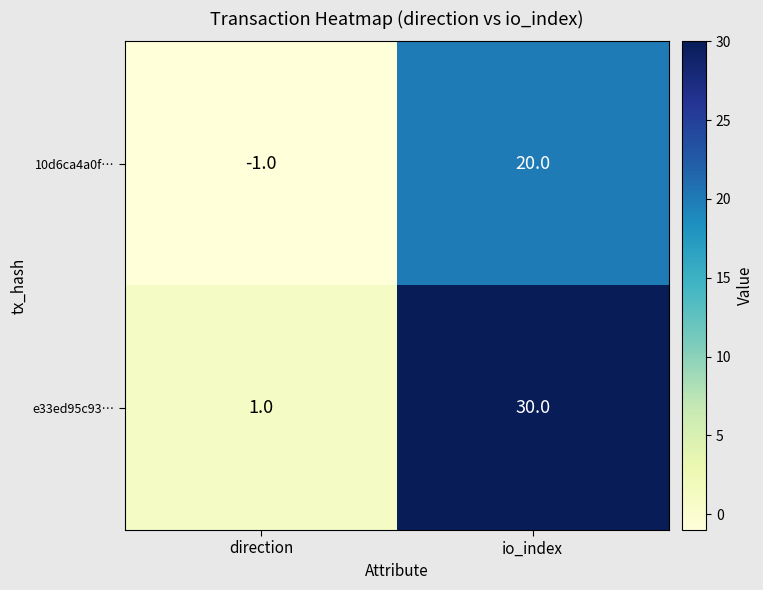

The e33ed95c93… series shows 1 at direction. True or false?

True